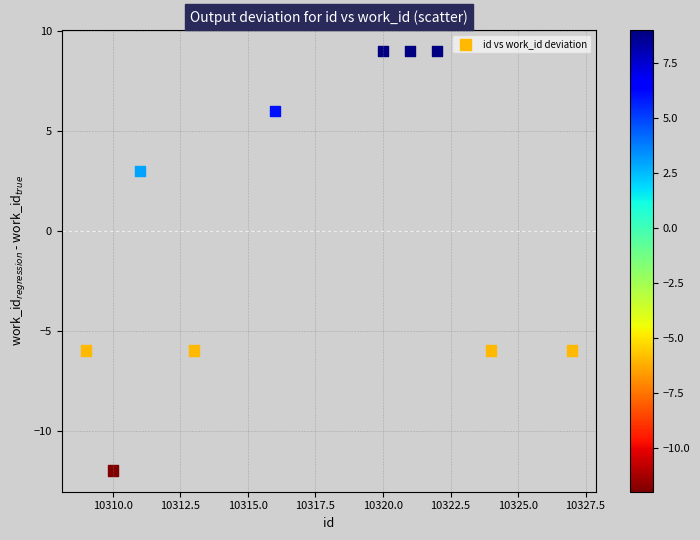

What Y value in the scatter plot is closest to -1?

3